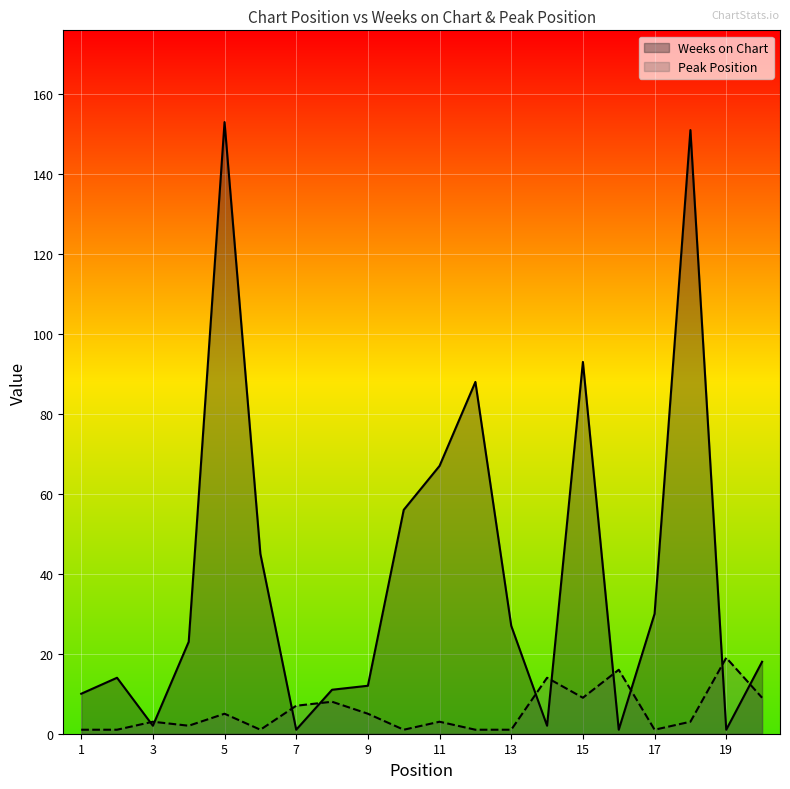

After their last crossing, which series has the higher values: Peak Position or Weeks on Chart?

Weeks on Chart